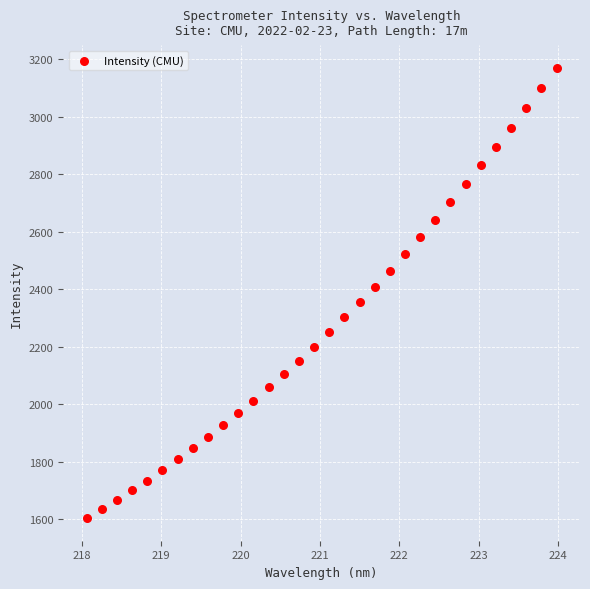

What is the range of Y values (max minus min)?

1568.9